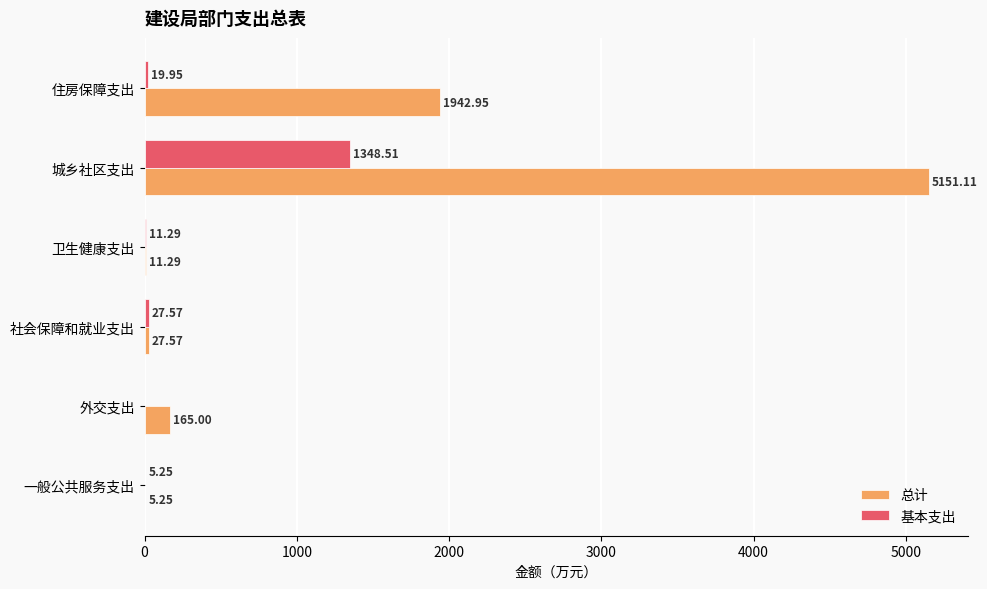

How many values in 基本支出 are above zero?

5